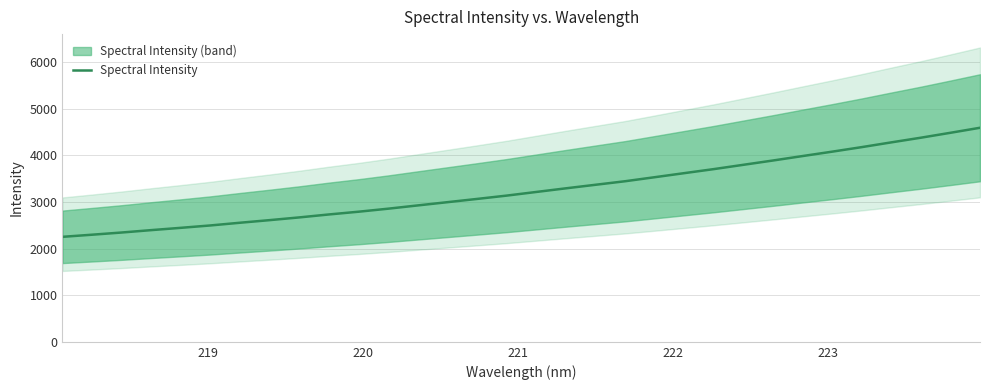

What is the difference between the maximum and minimum values?

2340.3